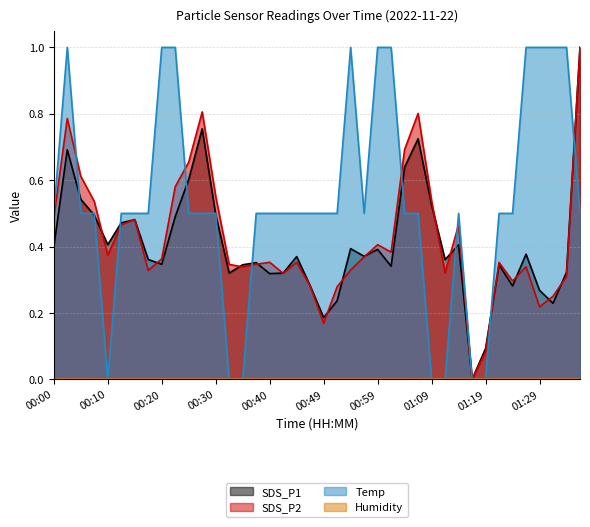

What is the approximate value of SDS_P2 at 01:07?

0.8